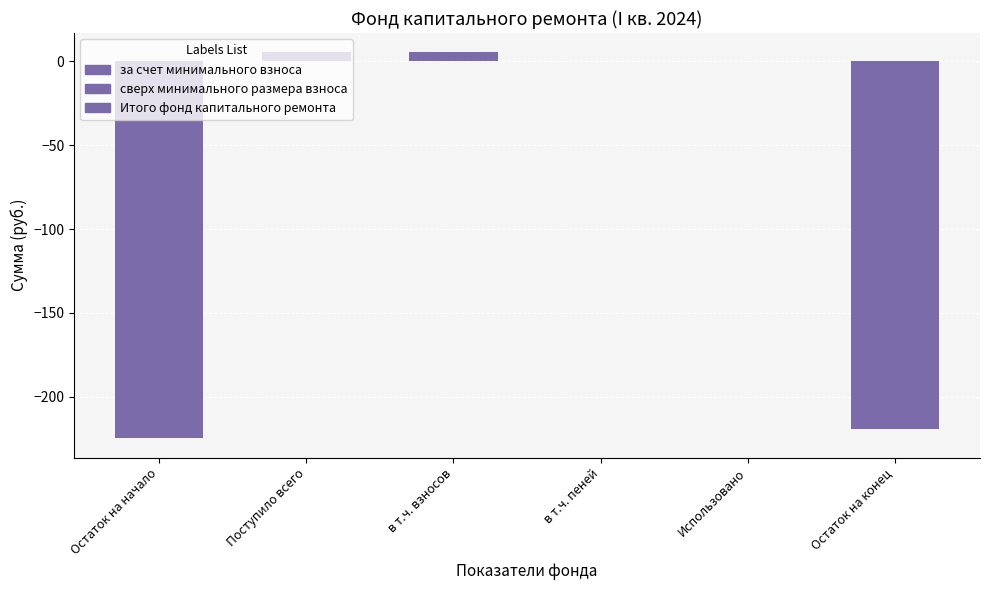

What is the greatest value displayed?

5.4